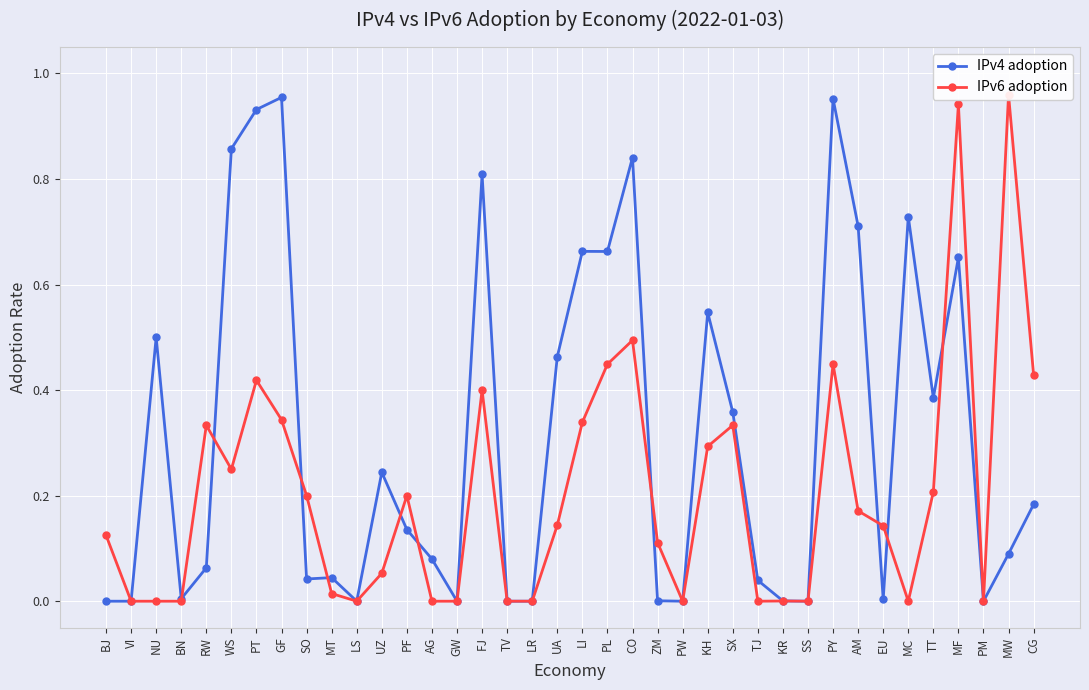

What is the approximate value of IPv4 adoption at KH?

0.5